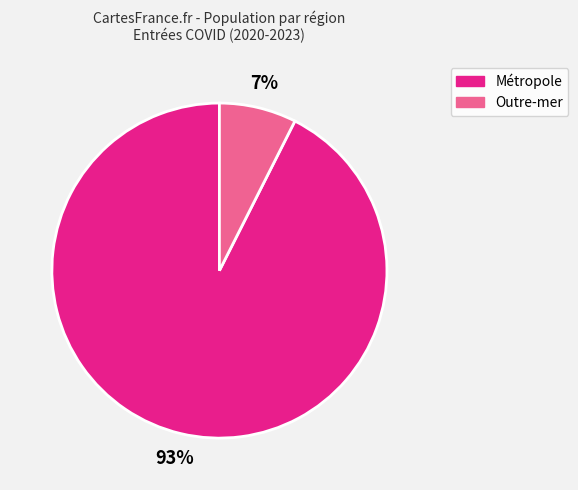

To the nearest percent, what is the average slice percentage?

50%